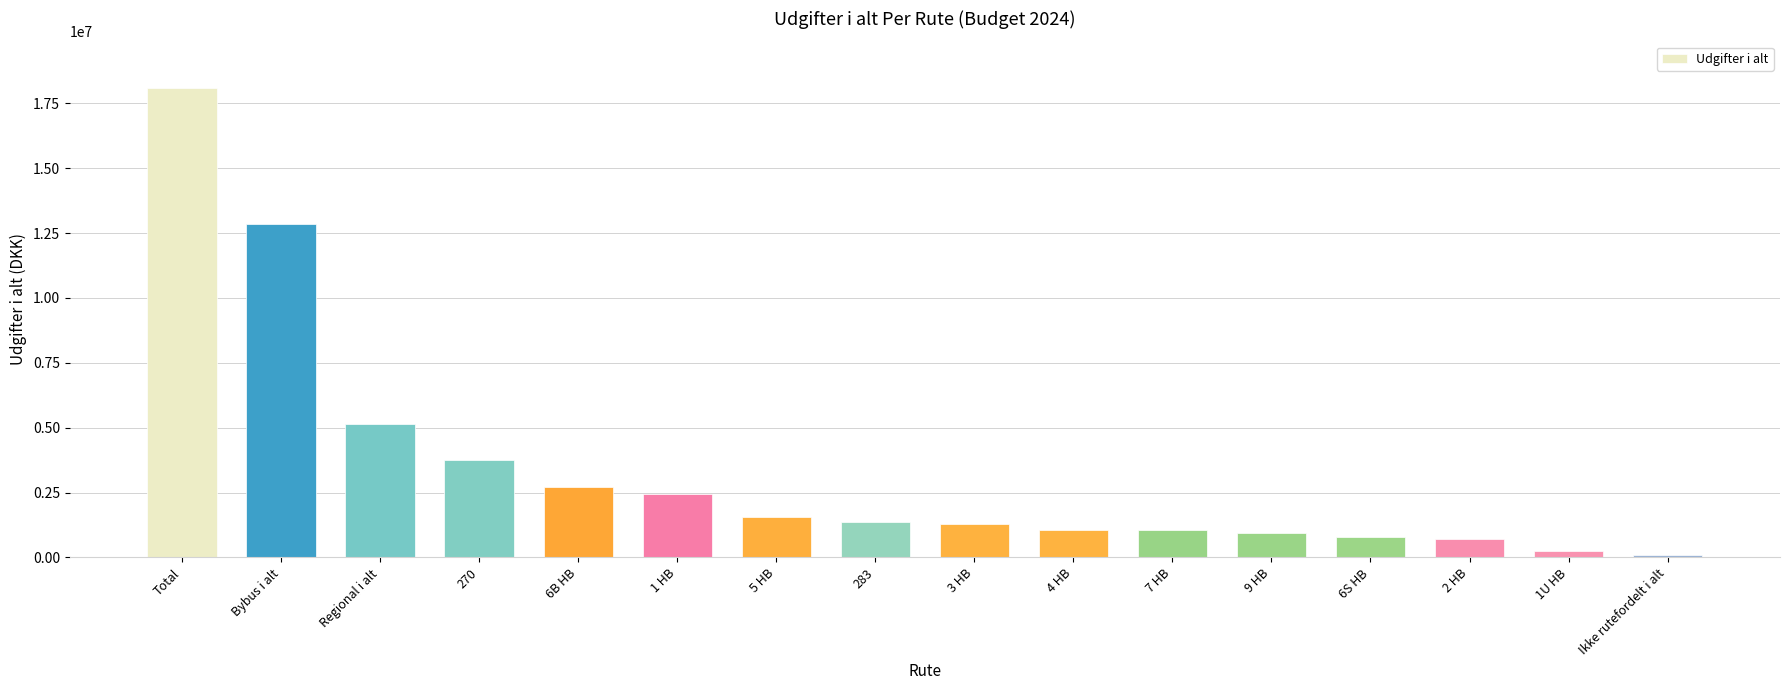

The value at 270 is 3764828.5. True or false?

True